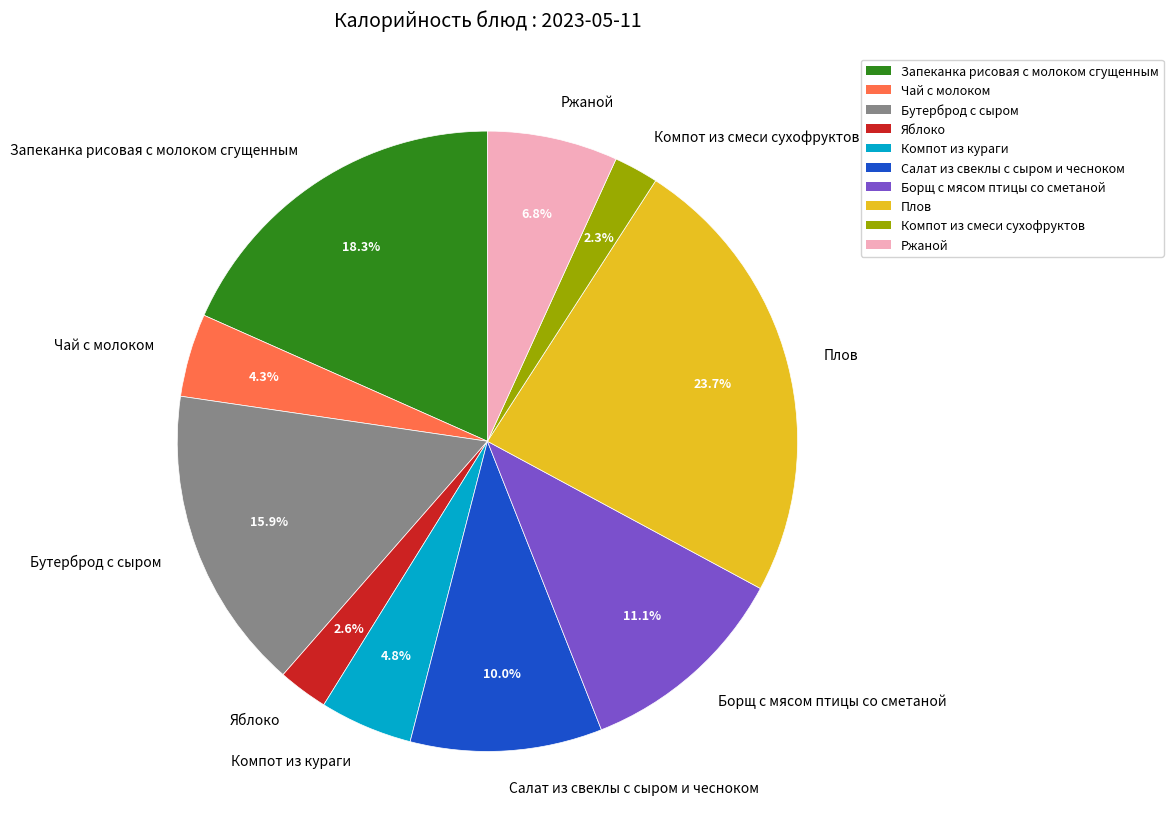

To the nearest percent, what percentage of the pie is Чай с молоком?

4%